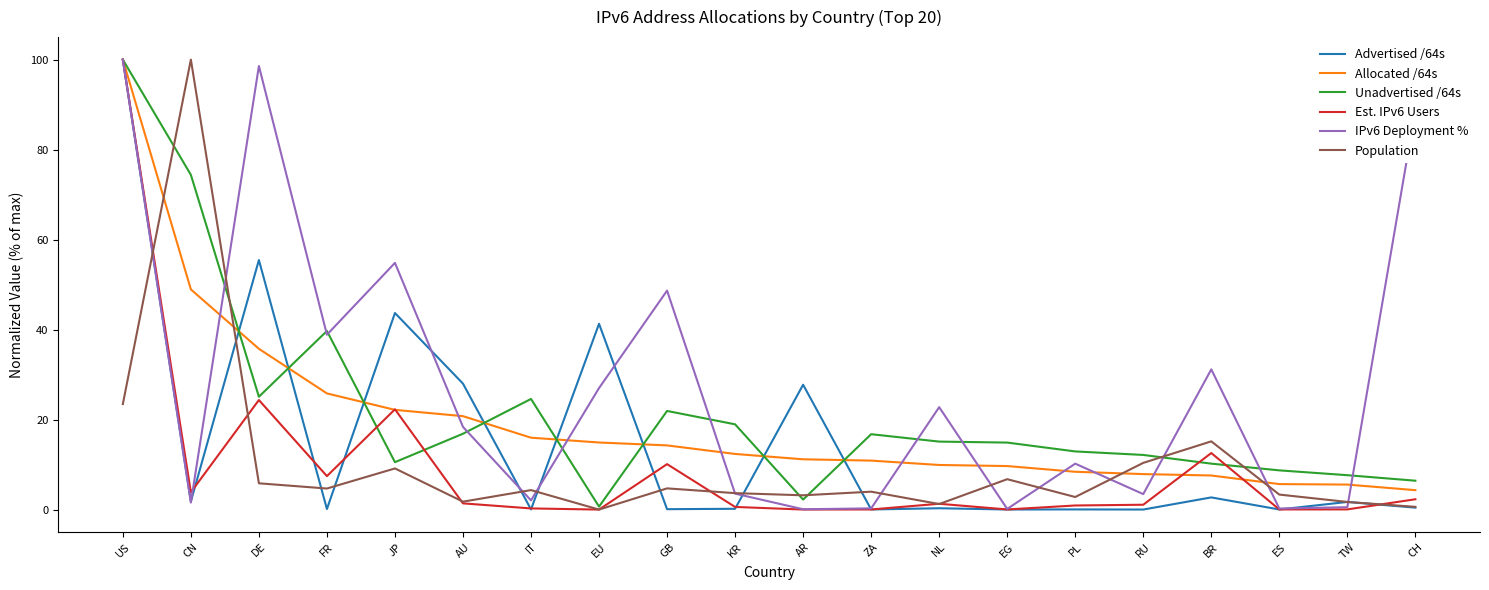

What are all the series names shown in the legend?

Advertised /64s, Allocated /64s, Unadvertised /64s, Est. IPv6 Users, IPv6 Deployment %, Population